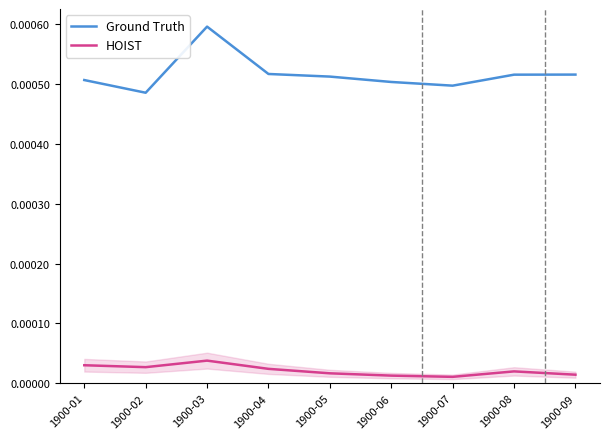

Is the value of Ground Truth at 1900-09 greater than the value of HOIST at 1900-08?

Yes